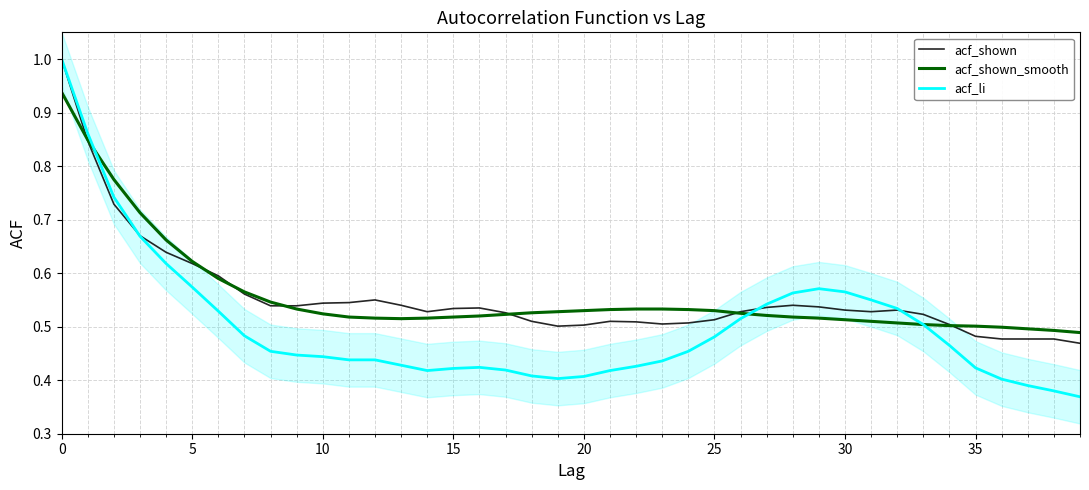

How many lines are shown in the chart?

3